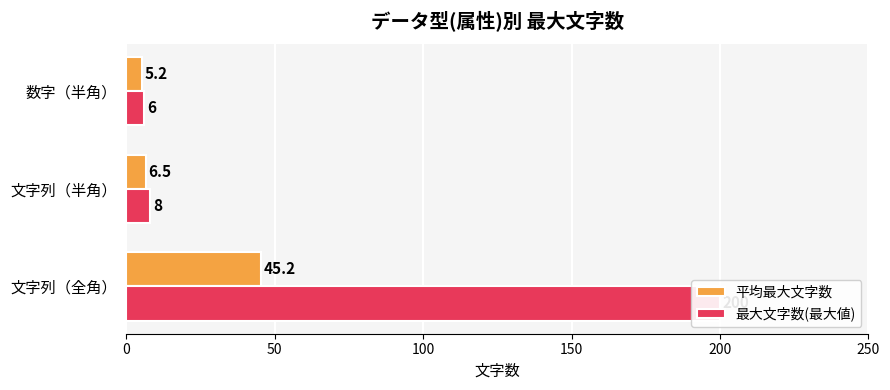

Is the value of 平均最大文字数 at 文字列（半角） greater than the value of 最大文字数(最大値) at 文字列（半角）?

No